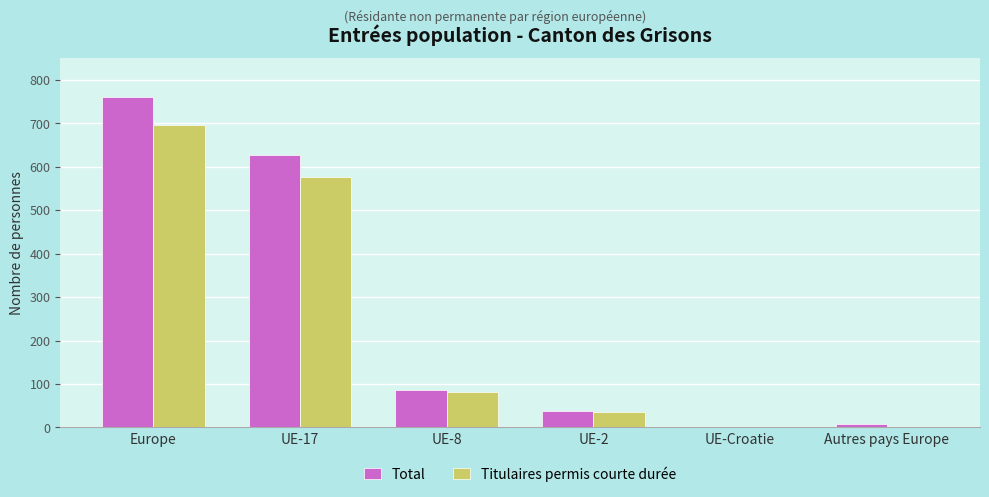

Is the value of Total at UE-8 greater than the value of Titulaires permis courte durée at Autres pays Europe?

Yes